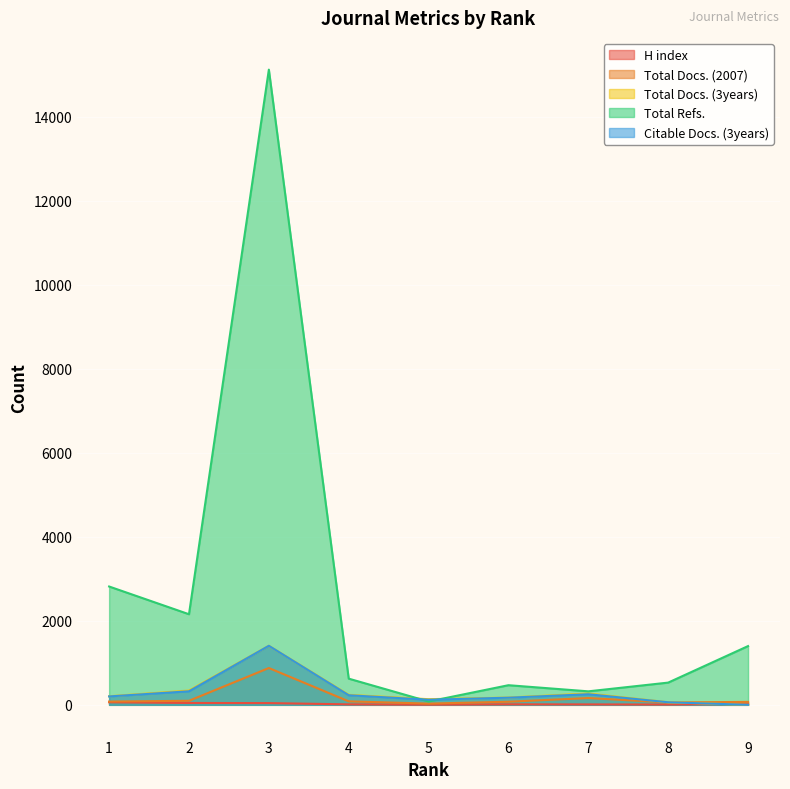

Reading right to left, what are all the values shown in this chart?

H index: 22	7	10	12	4	11	41	44	61
Total Docs. (2007): 70	56	161	74	29	83	876	96	78
Total Docs. (3years): 0	61	270	173	134	238	1405	340	204
Total Refs.: 1398	529	321	467	79	623	15117	2156	2816
Citable Docs. (3years): 0	61	252	170	121	228	1405	322	200